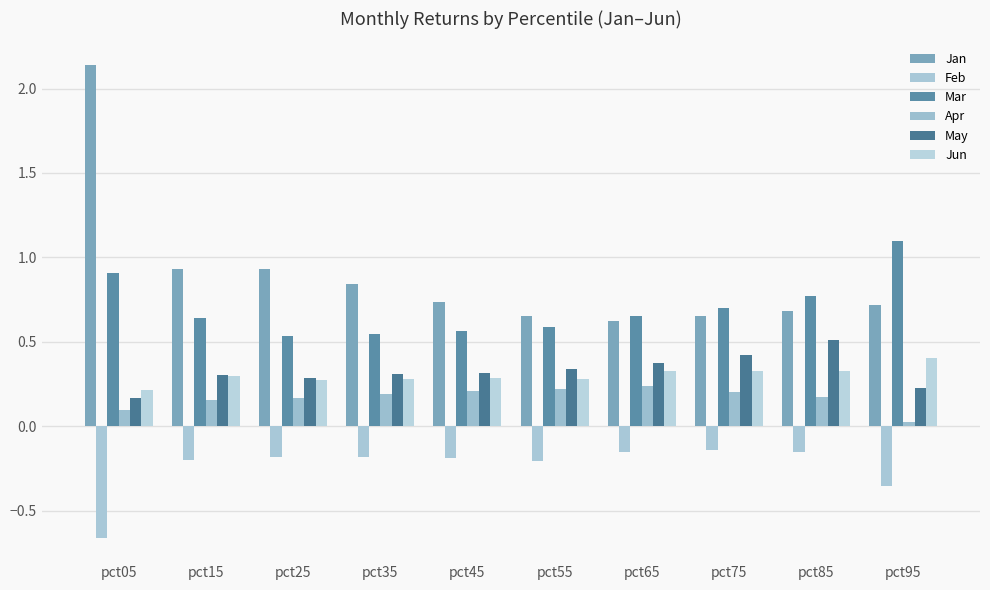

Rank the series at pct35 from lowest to highest value.

Feb, Apr, Jun, May, Mar, Jan